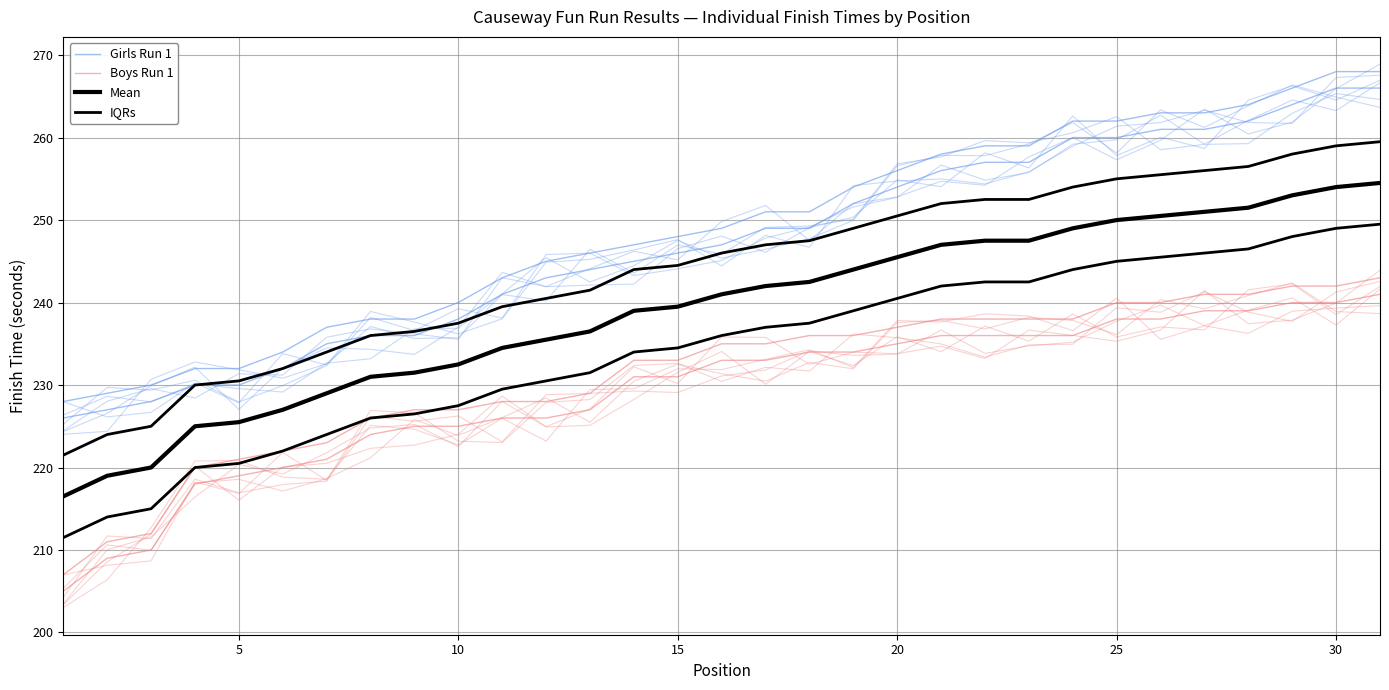

True or false: Girls Run 1 and Boys Run 1 cross at least once.

False